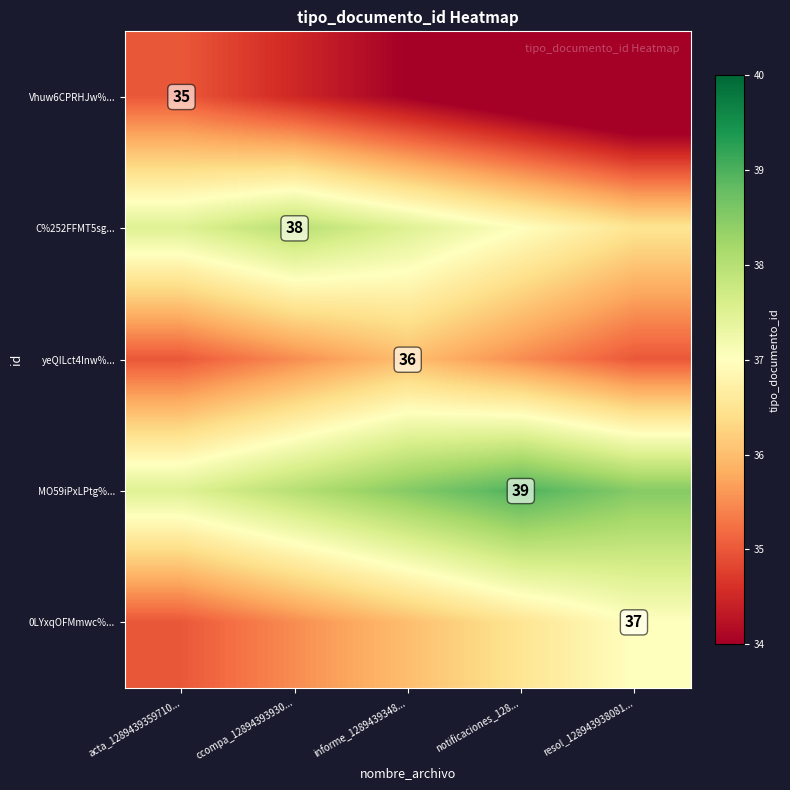

True or false: 0LYxqOFMmwc%... has a value of 37.0 at resol_128943938081....

True